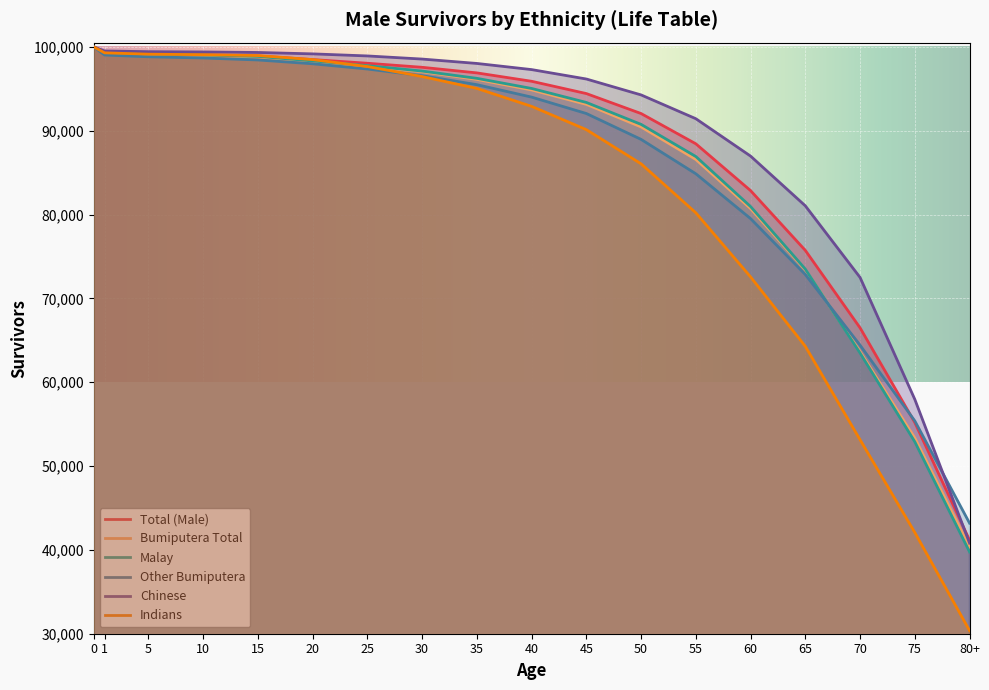

Reading left to right, extract all data points from this chart.

Total (Male): 100000	99280	99153	99061	98909	98480	98041	97558	96890	95890	94424	92041	88433	82850	75719	66482	55190	41157
Bumiputera Total: 100000	99230	99085	98971	98794	98269	97693	97022	96115	94859	93140	90447	86566	80711	73383	63651	53340	40335
Malay: 100000	99268	99136	99028	98862	98319	97753	97109	96242	95035	93366	90750	86917	80948	73486	63477	52893	39756
Other Bumiputera: 100000	99025	98813	98667	98432	97979	97353	96557	95486	94001	92045	88959	84858	79511	72840	64413	55383	43187
Chinese: 100000	99505	99421	99390	99327	99159	98913	98540	98017	97284	96161	94263	91426	86965	81036	72492	57950	40810
Indians: 100000	99283	99125	99061	98961	98476	97649	96456	95038	92900	90122	86045	80205	72554	64274	53134	42073	30369